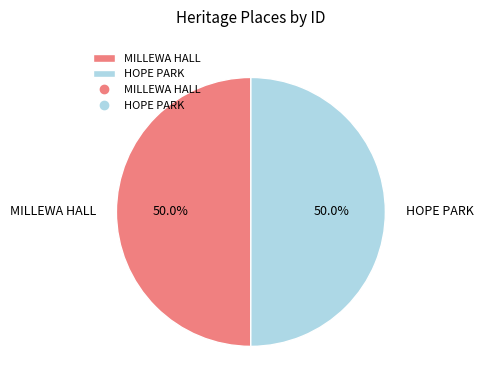

What is the ratio of the value at HOPE PARK to the value at MILLEWA HALL?

1.0